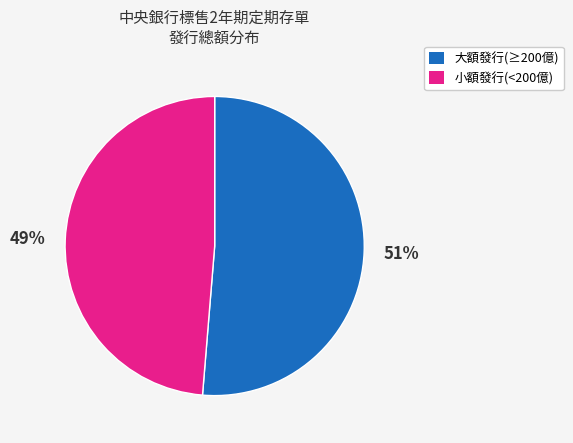

Is it true that 大額發行(≥200億) is 51% of the pie?

True